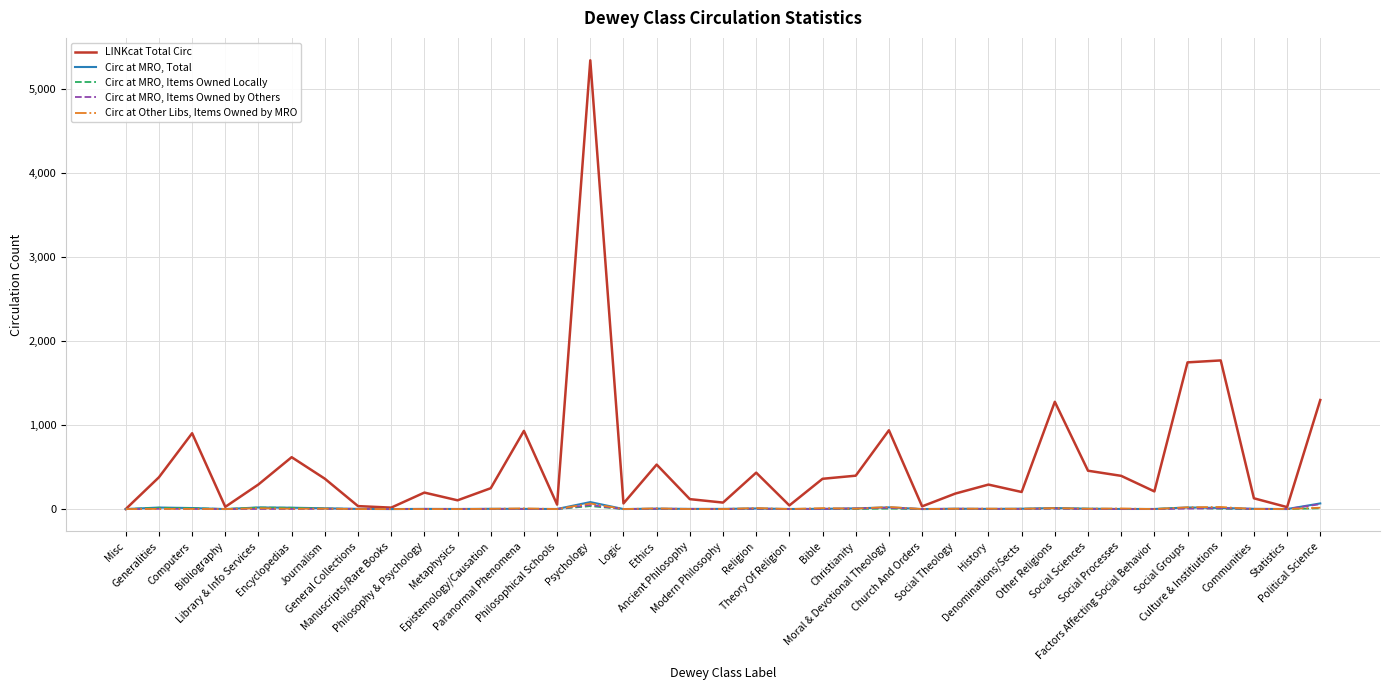

What value does the Circ at MRO, Total series have at Psychology?

83